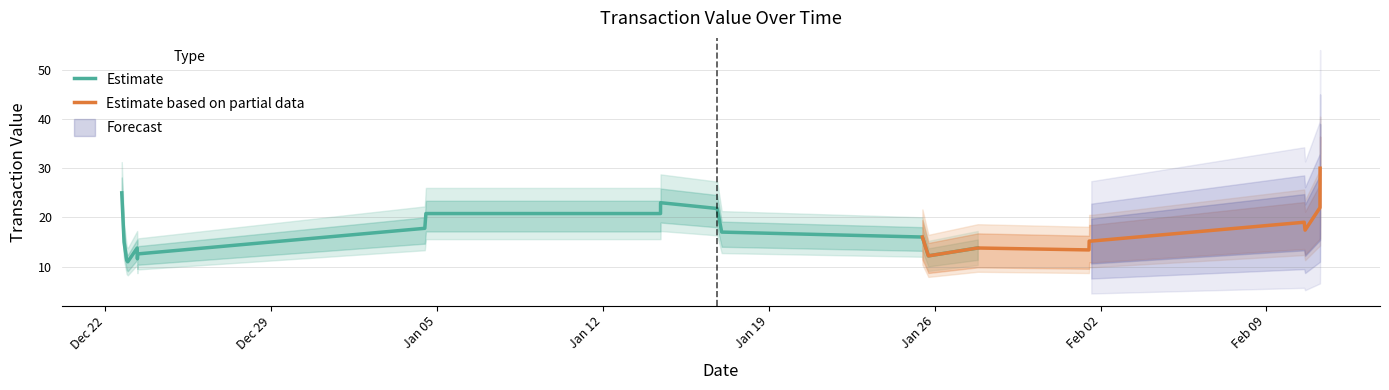

At how many categories does at least one series exceed 5?

19